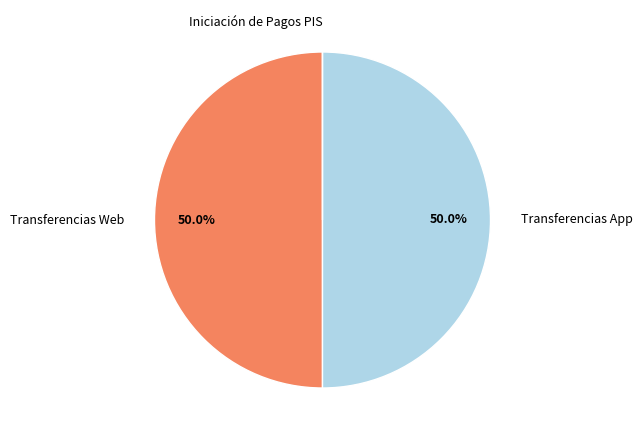

What portion of the pie excludes Transferencias Web?

50.0%